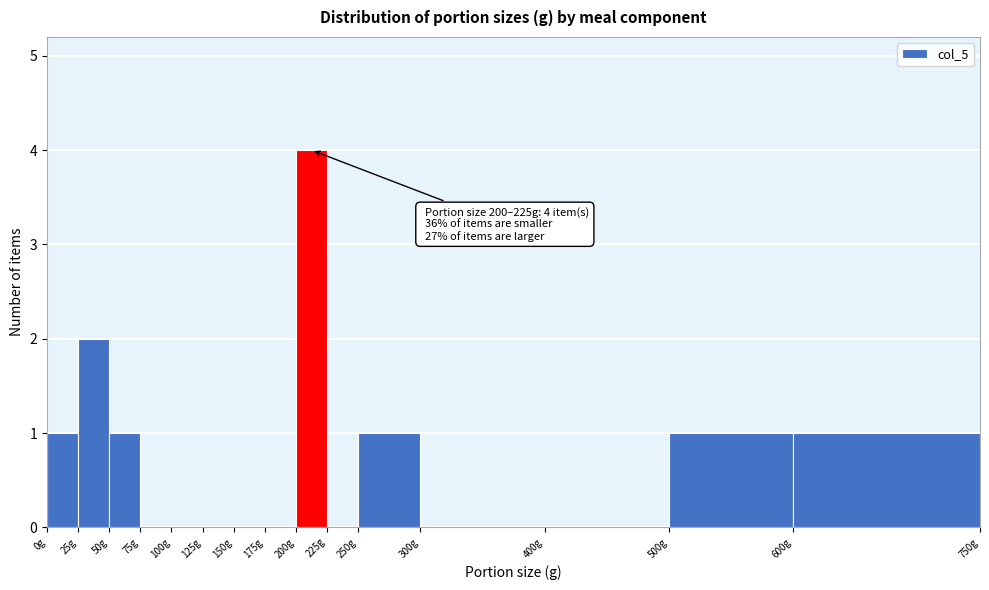

Which range on the x-axis has the tallest bar?

200 to 225